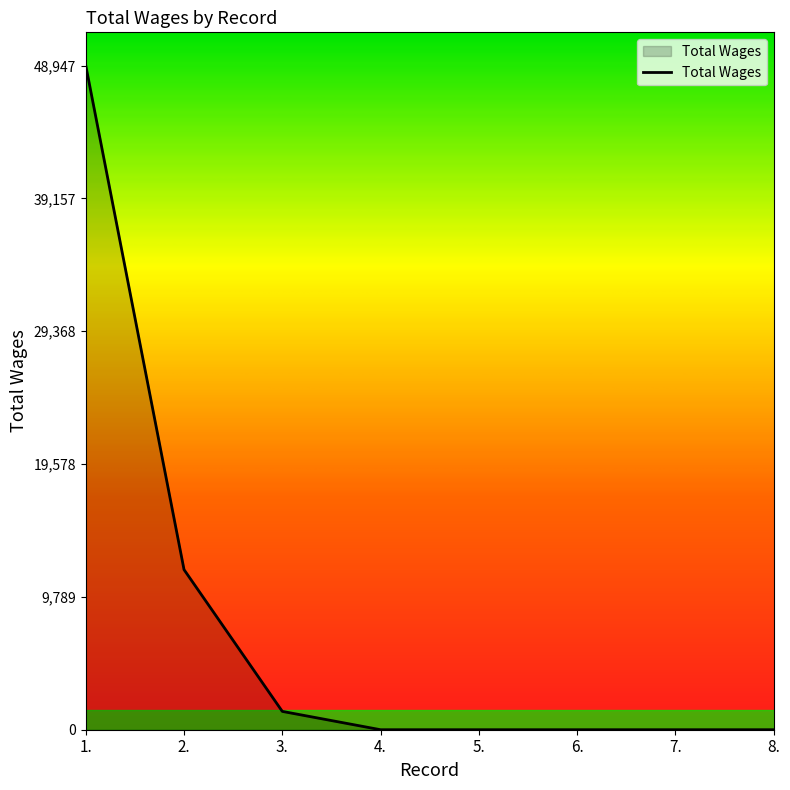

Count the number of categories in the chart.

8